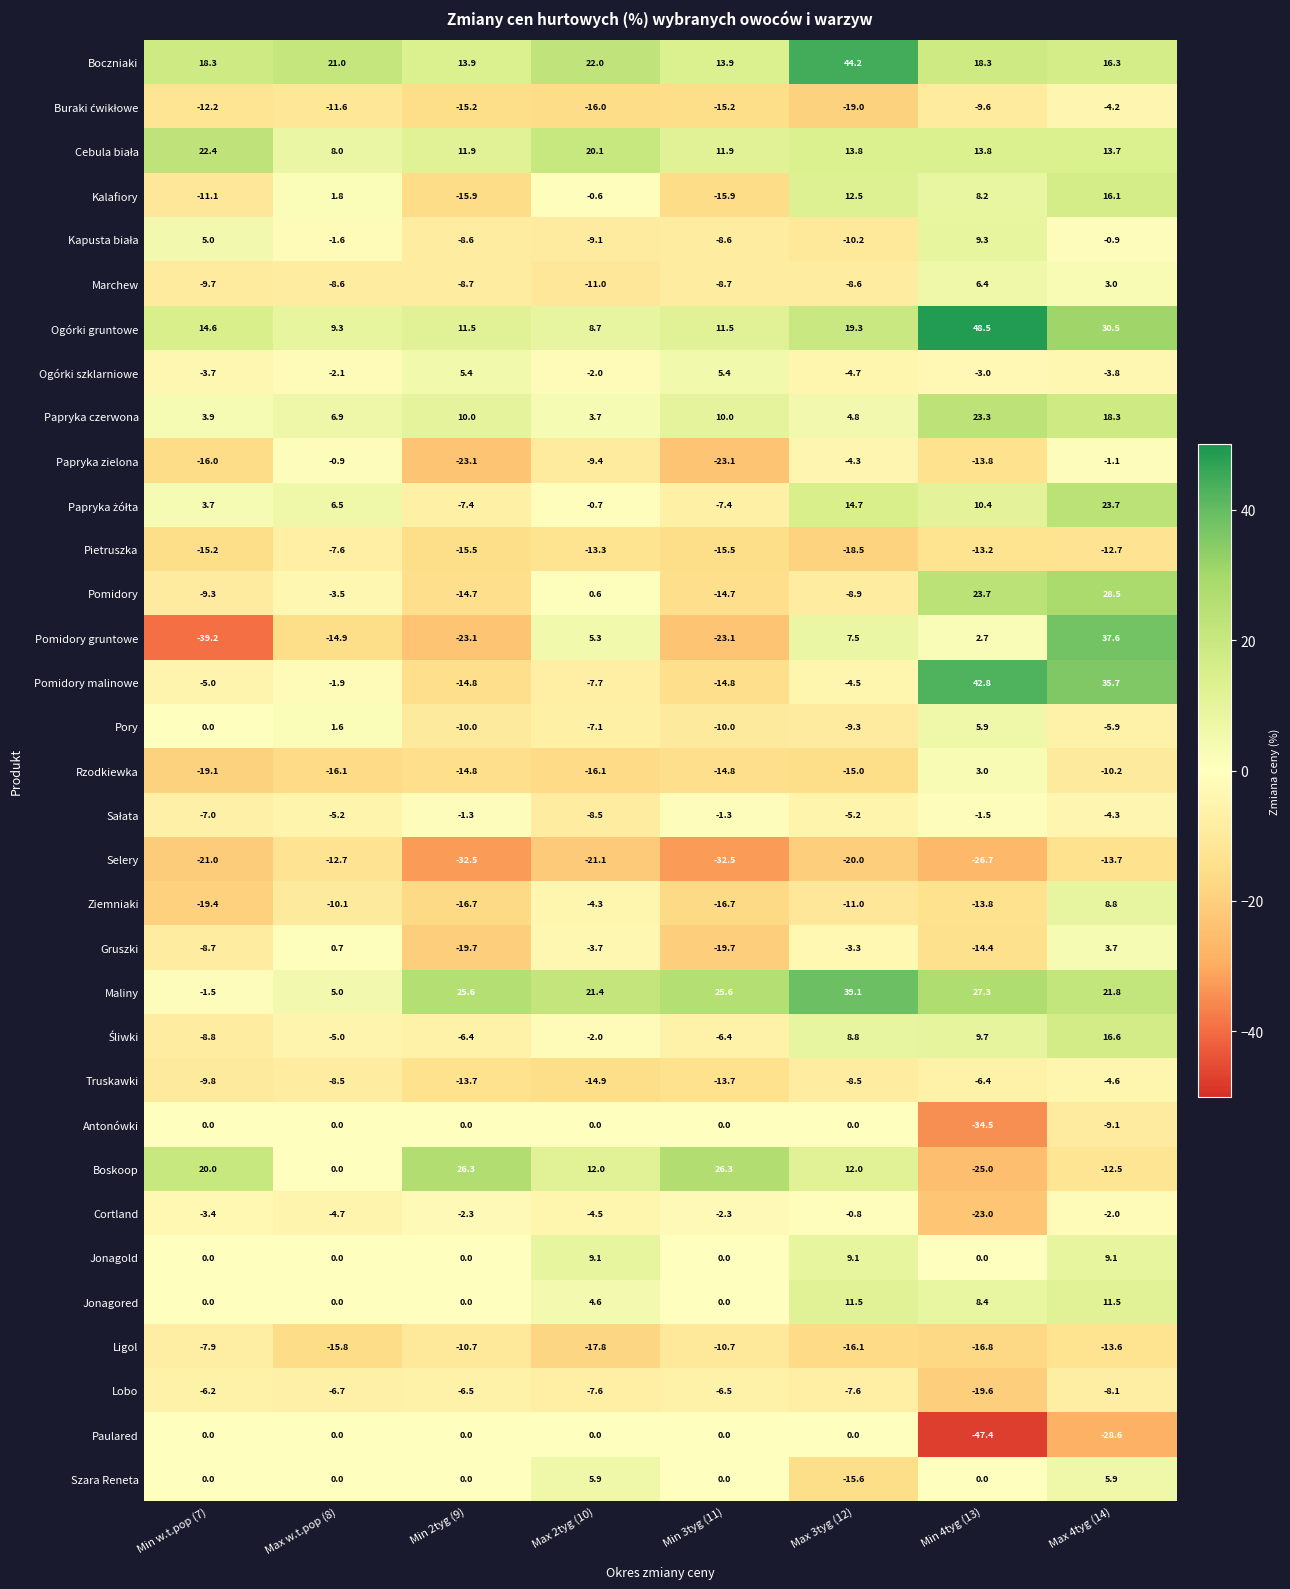

Which label corresponds to the largest value in the chart?

Min 4tyg (13)